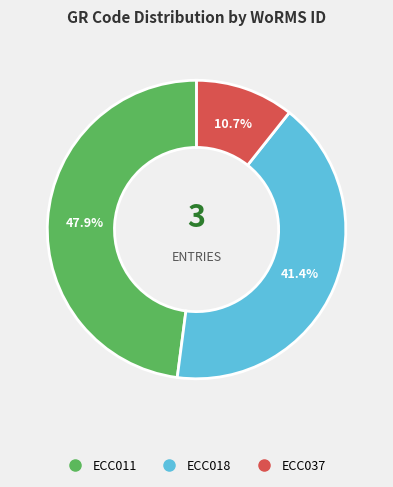

Approximately how many times larger is the value at ECC018 compared to ECC037?

3.9